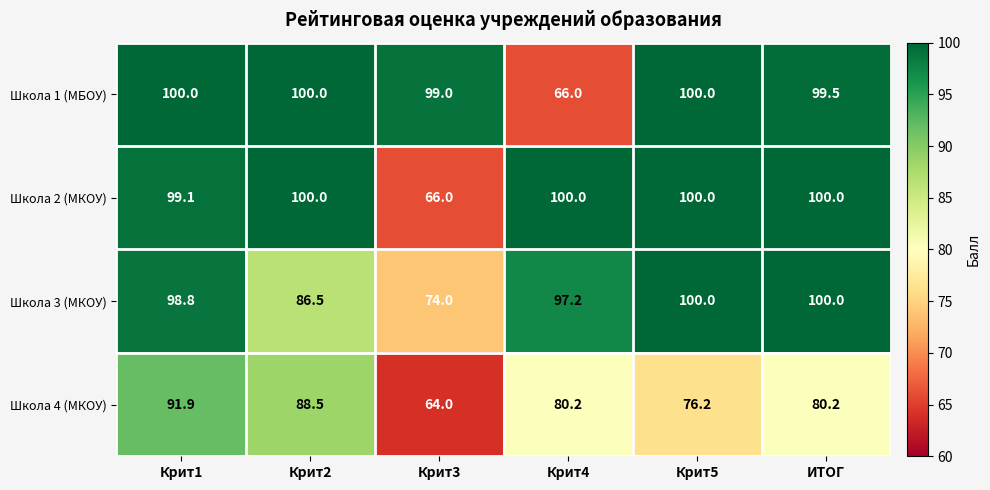

The Школа 3 (МКОУ) series shows 74.0 at Крит3. True or false?

True